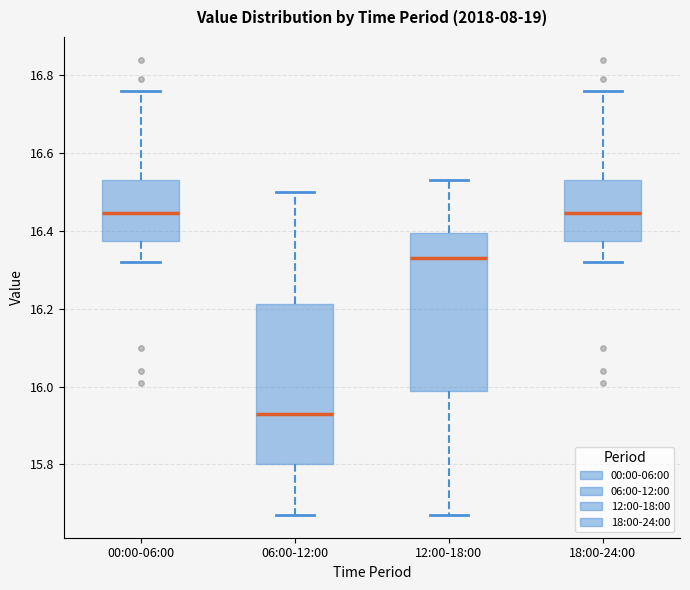

Reading left to right, transcribe this box plot: for each box, give where its median line is, the range the box spans, and where its two whiskers end, as read against the y-axis. The values are not printed on the chart, so give them approximately, as read against the axis.

00:00-06:00: median 16.44, box 16.38 to 16.54, whiskers 16.32 to 16.76
06:00-12:00: median 15.94, box 15.80 to 16.22, whiskers 15.68 to 16.50
12:00-18:00: median 16.34, box 15.98 to 16.40, whiskers 15.68 to 16.54
18:00-24:00: median 16.44, box 16.38 to 16.54, whiskers 16.32 to 16.76